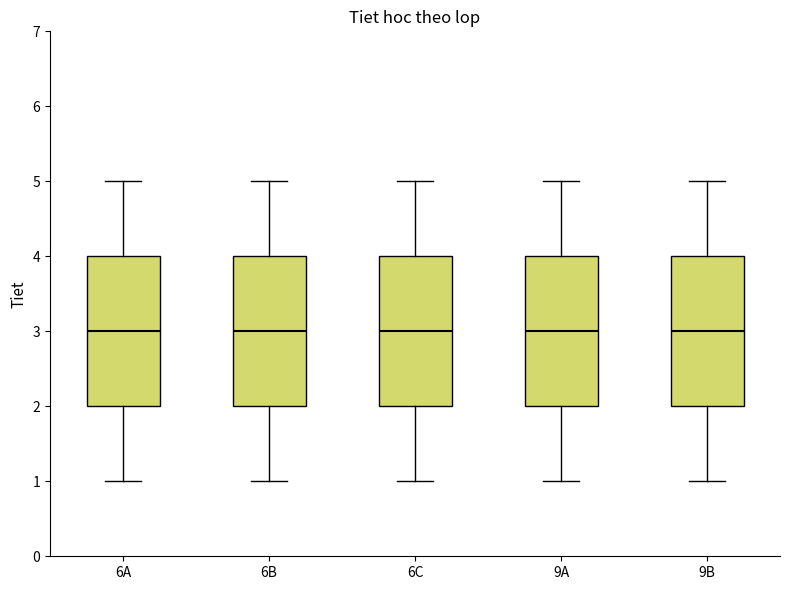

Reading left to right, read every box against the y-axis: the position of its median line, the range the box covers, and the ends of its whiskers. The values are not printed on the chart, so give them approximately, as read against the axis.

6A: median 3, box 2 to 4, whiskers 1 to 5
6B: median 3, box 2 to 4, whiskers 1 to 5
6C: median 3, box 2 to 4, whiskers 1 to 5
9A: median 3, box 2 to 4, whiskers 1 to 5
9B: median 3, box 2 to 4, whiskers 1 to 5